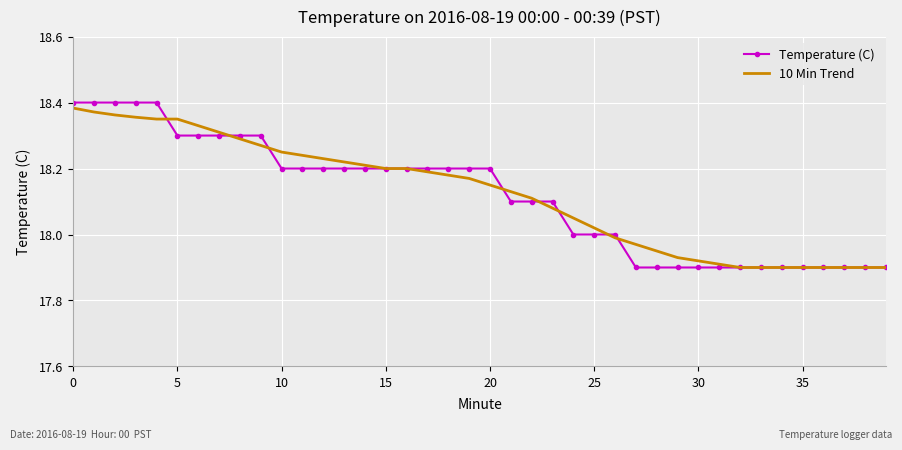

How many values in the 10 Min Trend series exceed 18?

26